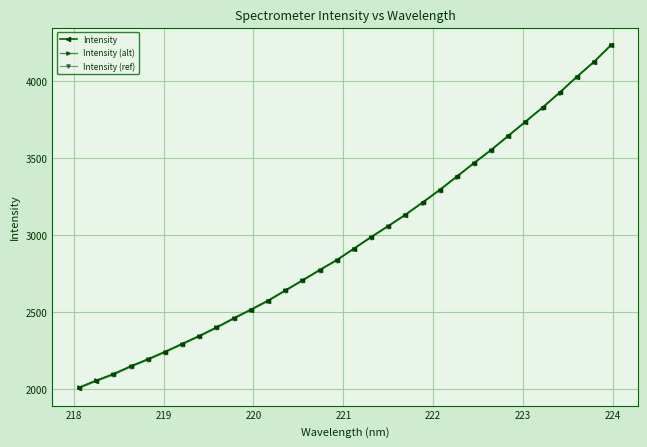

How many data points in Intensity (ref) are less than 2906?

16